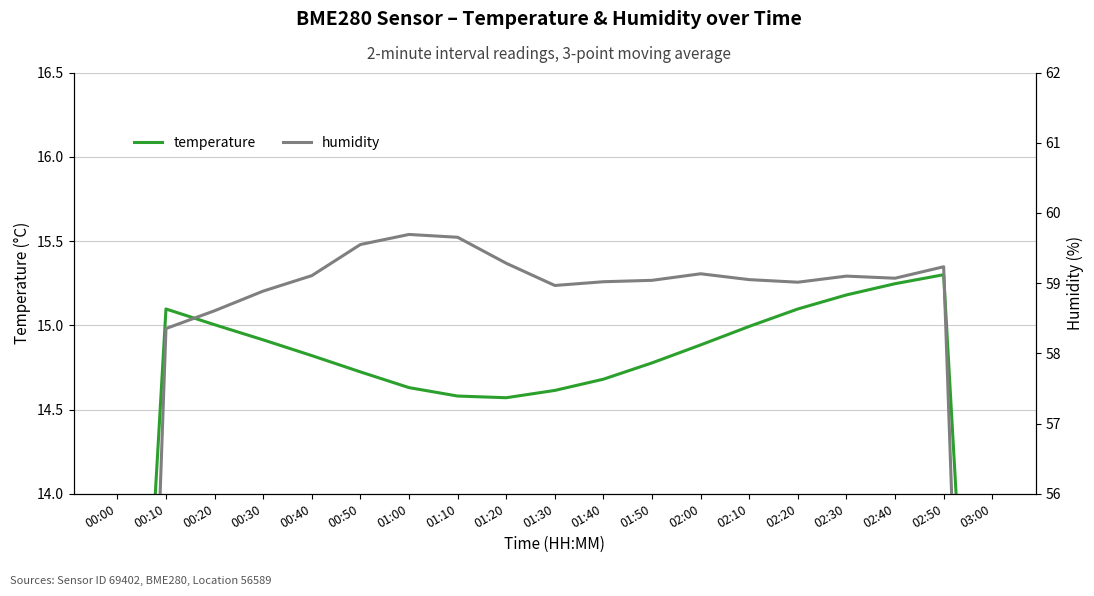

At which category does humidity reach its first local valley?

01:30